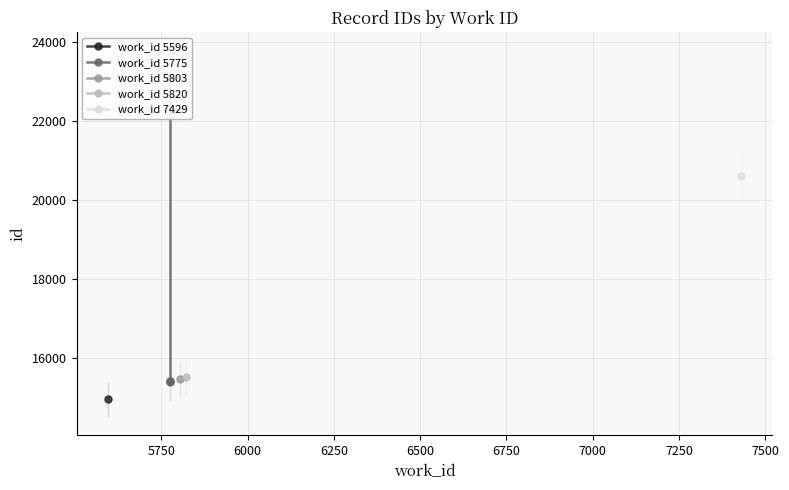

What is the maximum value shown in the chart?

23094